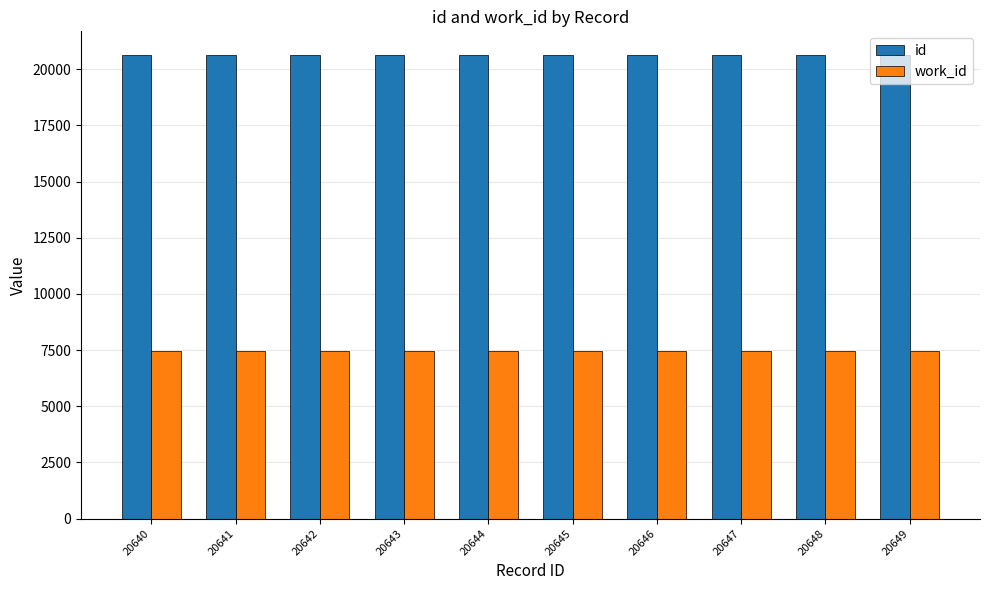

The value of work_id at 20649 is 4902. True or false?

False